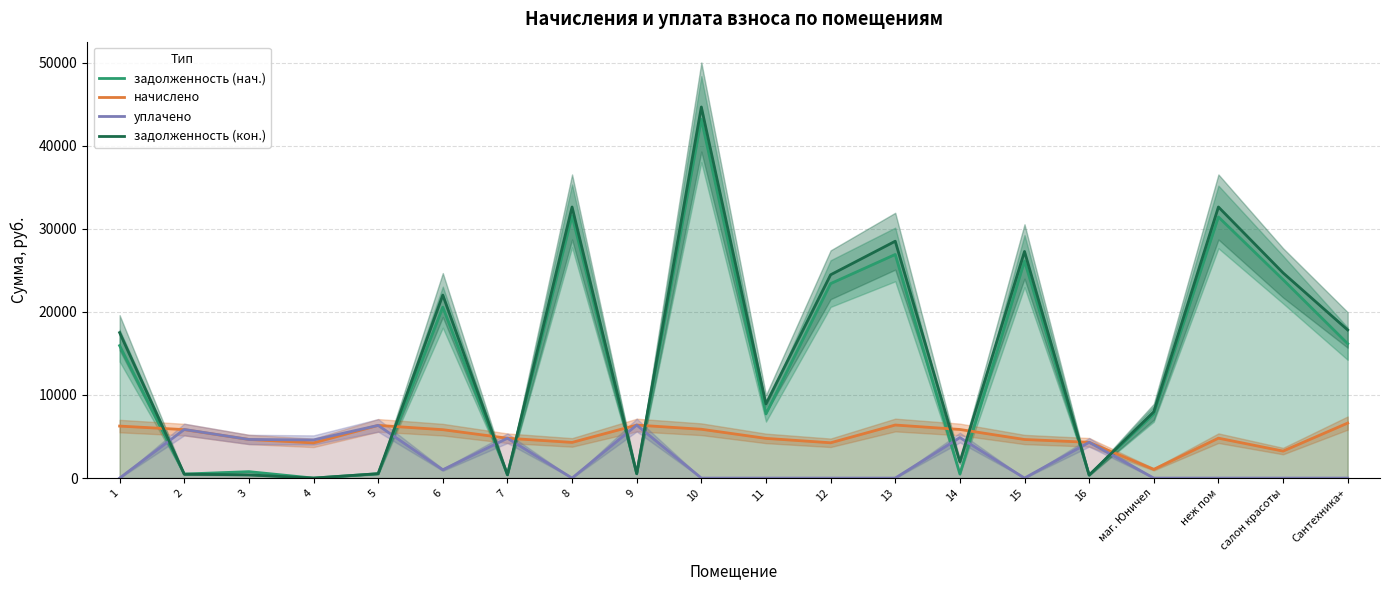

Reading left to right, extract all data points from this chart.

задолженность (нач.): 1=15938.6	2=486.0	3=773.6	4=0.0	5=528.4	6=20570.2	7=398.7	8=31547.9	9=531.6	10=43185.6	11=7720.4	12=23402.4	13=26906.5	14=487.6	15=26108.6	16=358.7	маг. Юничел=7711.8	неж пом=31421.5	салон красоты=23883.2	Сантехника+=16167.7
начислено: 1=6258.2	2=5832.1	3=4649.2	4=4235.8	5=6340.9	6=5825.8	7=4795.4	8=4293.0	9=6379.1	10=5876.6	11=4776.4	12=4248.5	13=6385.4	14=5851.2	15=4642.8	16=4305.7	маг. Юничел=1049.4	неж пом=4801.8	салон красоты=3250.0	Сантехника+=6620.8
уплачено: 1=0.0	2=5850.8	3=4649.7	4=4588.7	5=6340.9	6=1000.0	7=4794.9	8=0.0	9=6379.1	10=0.0	11=0.0	12=0.0	13=0.0	14=4876.0	15=0.0	16=4306.7	маг. Юничел=0.0	неж пом=0.0	салон красоты=0.0	Сантехника+=0.0
задолженность (кон.): 1=17503.1	2=467.4	3=386.6	4=0.0	5=528.4	6=22026.7	7=399.3	8=32621.2	9=531.6	10=44654.8	11=8914.5	12=24464.5	13=28502.9	14=1950.4	15=27269.3	16=357.9	маг. Юничел=7974.1	неж пом=32621.9	салон красоты=24695.6	Сантехника+=17822.9